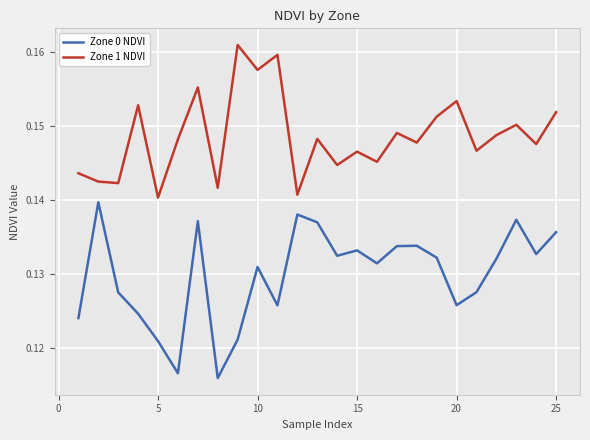

True or false: Zone 1 NDVI and Zone 0 NDVI cross at least once.

False